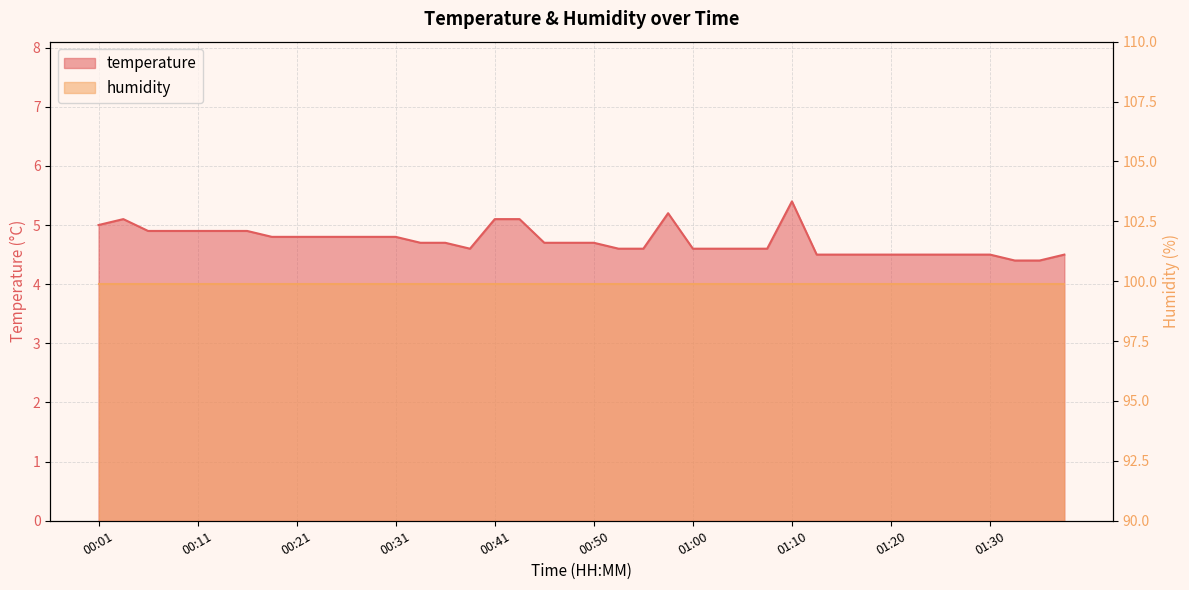

Rank the categories by value from lowest to highest.

01:32, 01:35, 01:13, 01:15, 01:17, 01:20, 01:22, 01:25, 01:27, 01:30, 01:37, 00:38, 00:53, 00:55, 01:00, 01:03, 01:05, 01:08, 00:33, 00:36, 00:46, 00:48, 00:50, 00:19, 00:21, 00:24, 00:26, 00:28, 00:31, 00:06, 00:09, 00:11, 00:14, 00:16, 00:01, 00:04, 00:41, 00:43, 00:58, 01:10